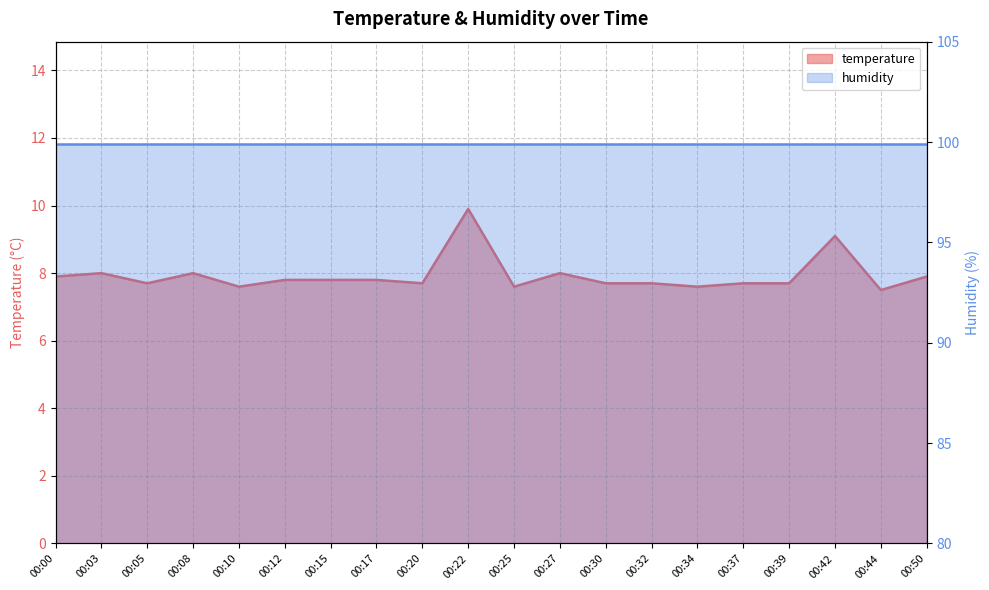

Between 00:27 and 00:20, which is larger?

00:27